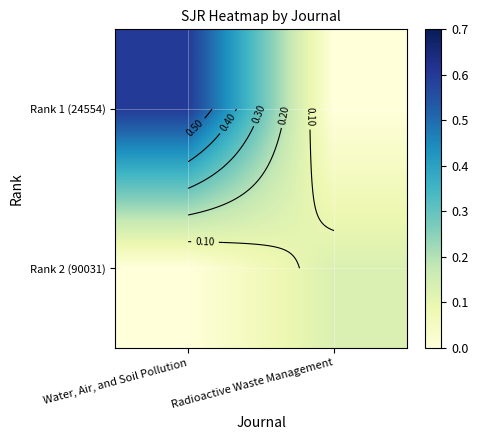

What is the sum of the Rank 1 (24554) values at Radioactive Waste Management and Water, Air, and Soil Pollution?

0.6